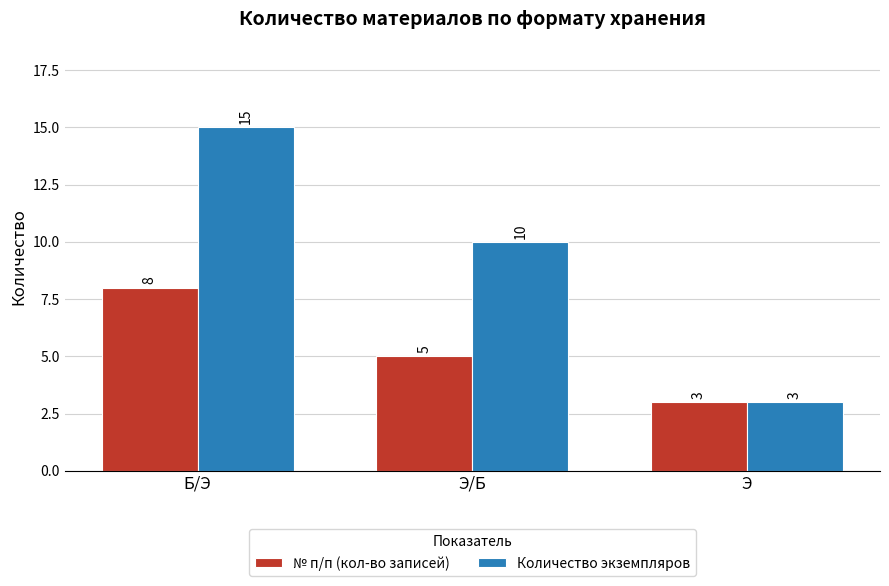

Rank the series by their maximum value, from highest to lowest.

Количество экземпляров, № п/п (кол-во записей)